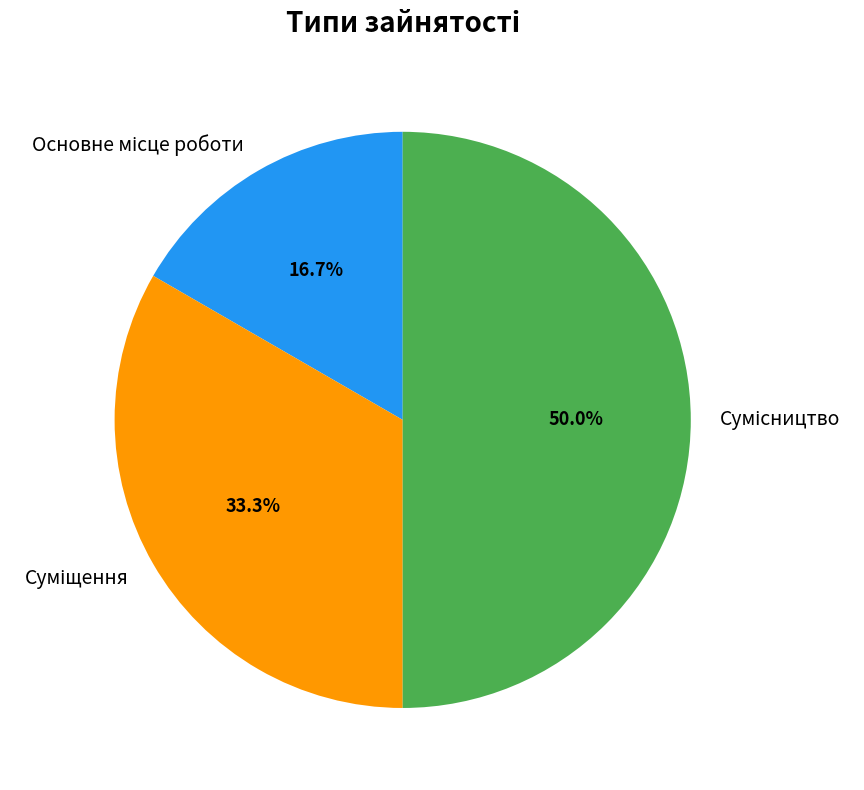

How many segments does this pie chart have?

3